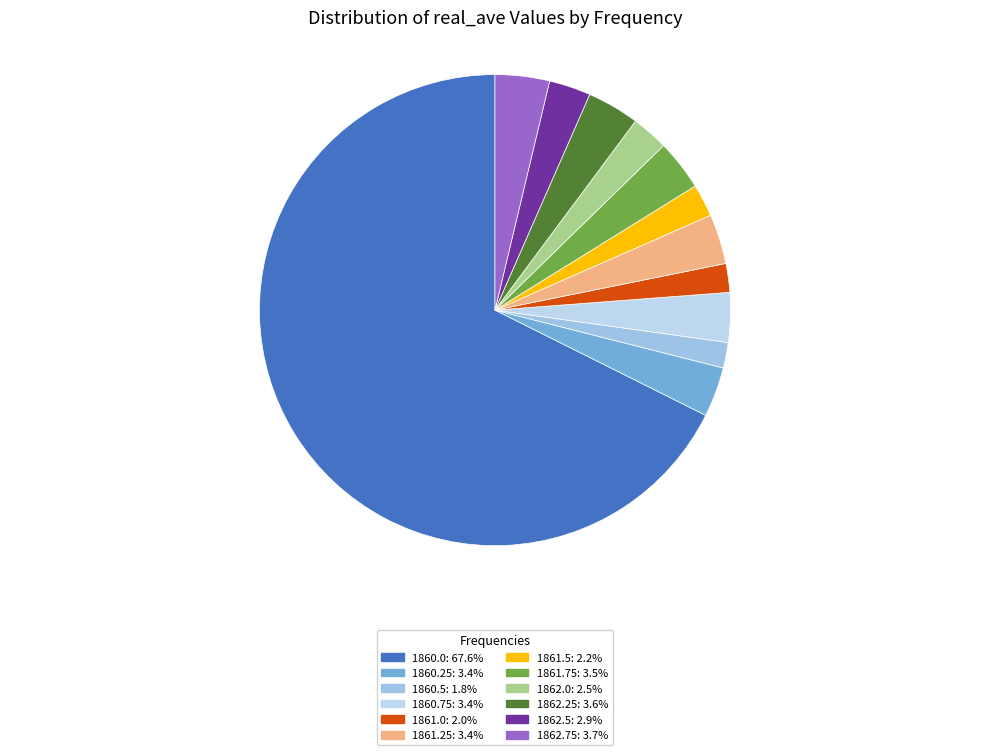

What is the majority slice?

1860.0